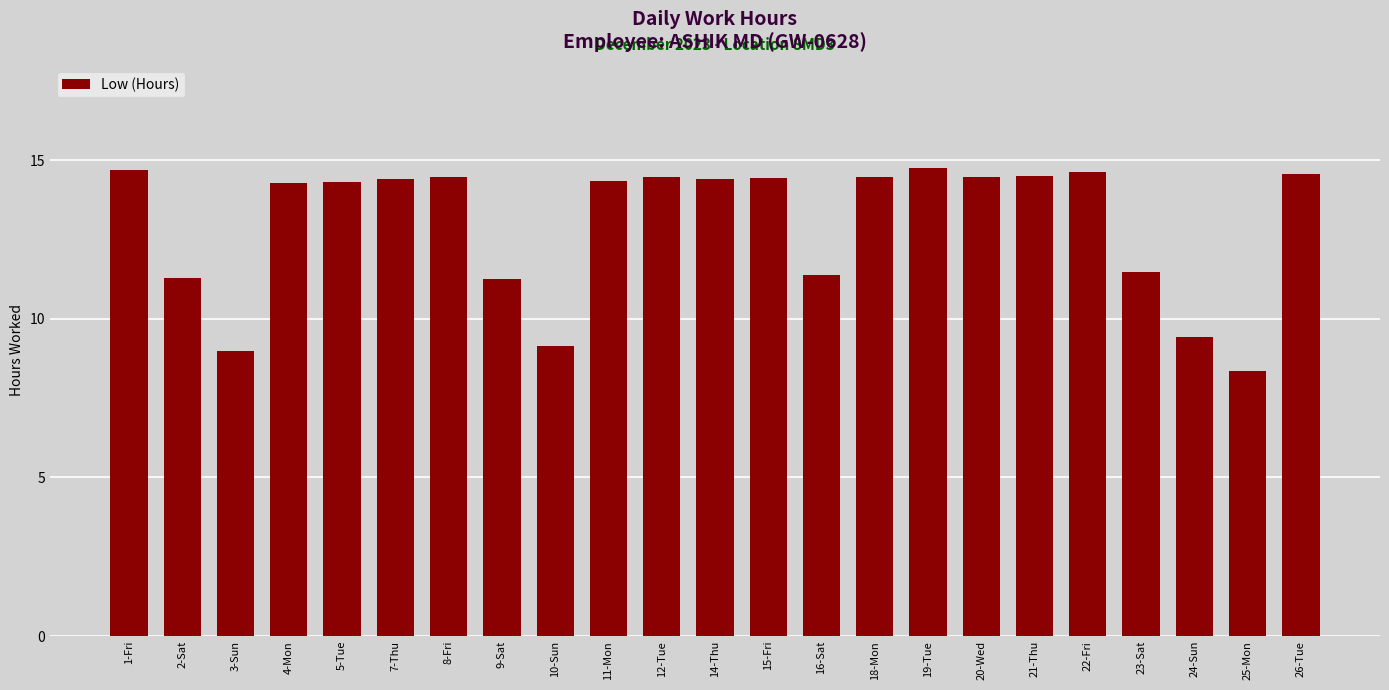

What is the label of the 2nd bar from the left?

2-Sat